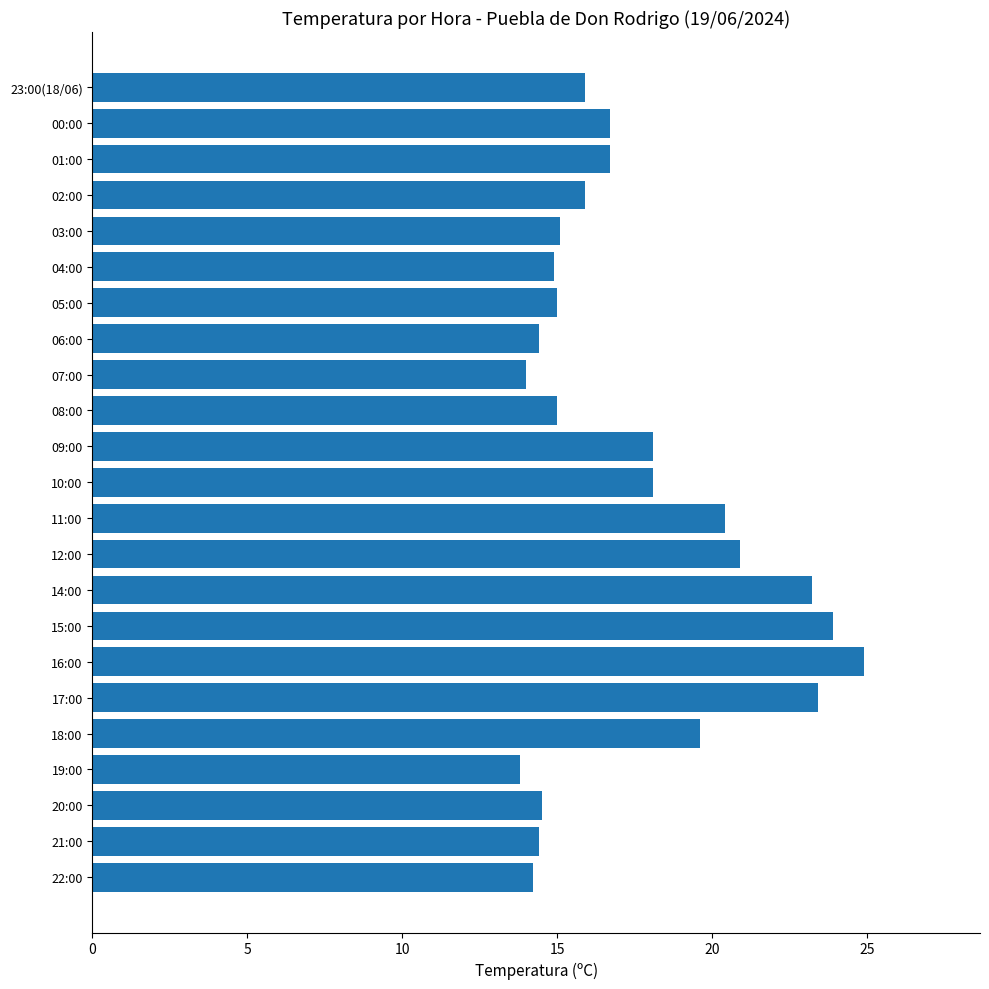

What is the difference between the second highest and minimum values?

10.1